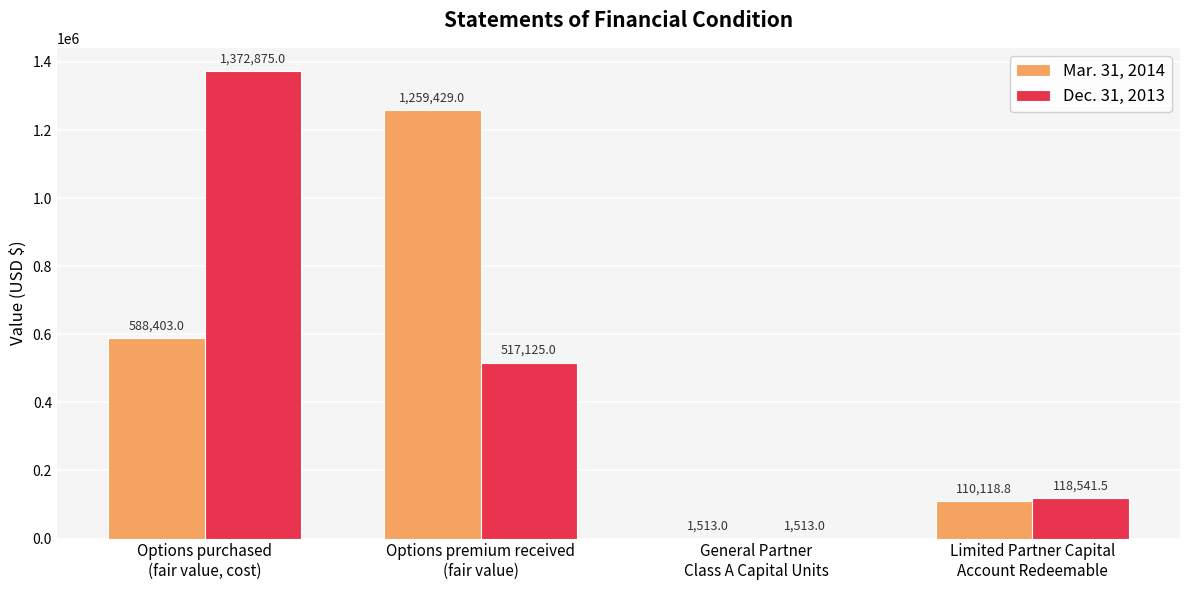

Read the Dec. 31, 2013 value at Limited Partner Capital
Account Redeemable.

118541.5